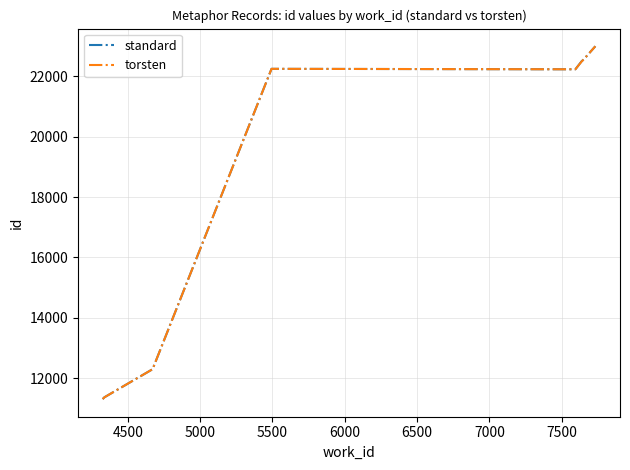

What is the greatest value displayed?

22998